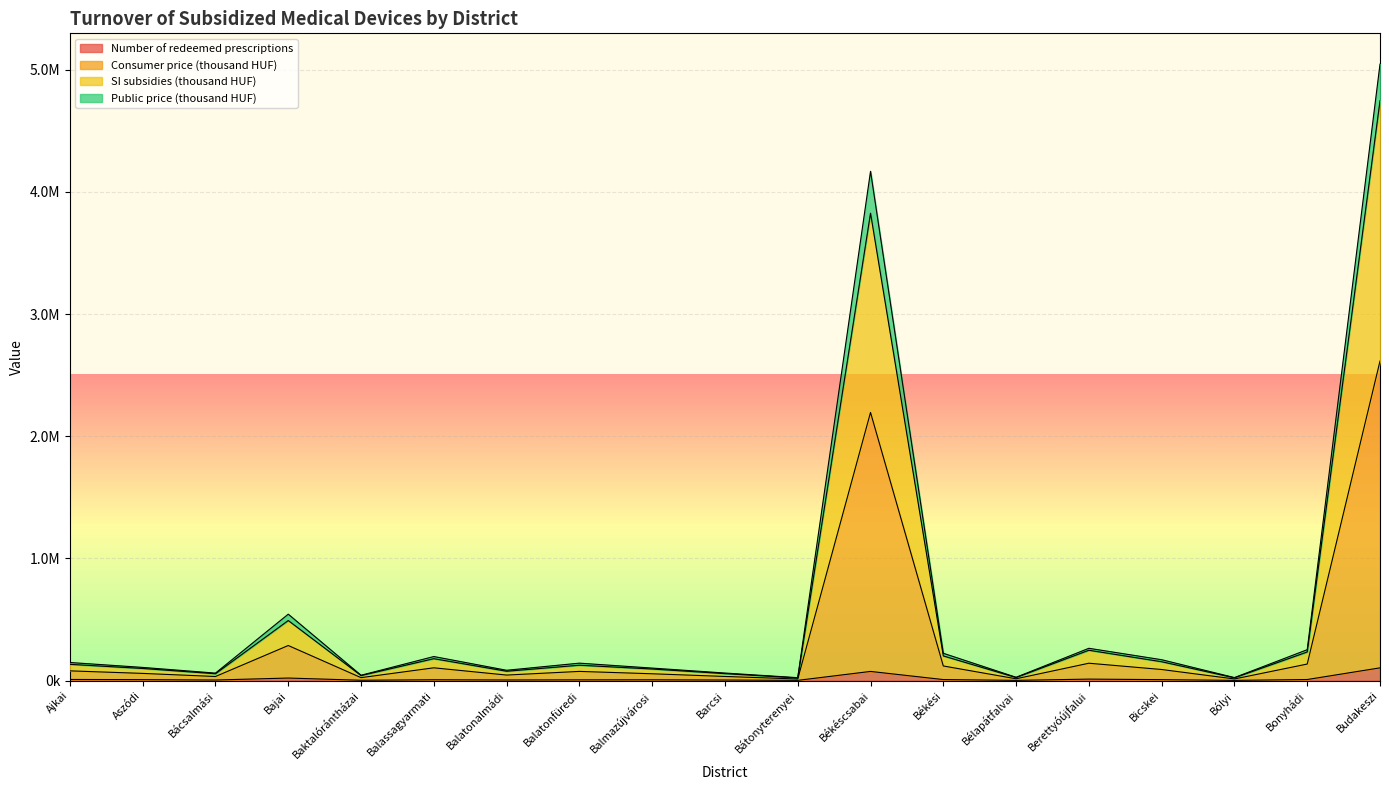

Count the number of data series in this chart.

4